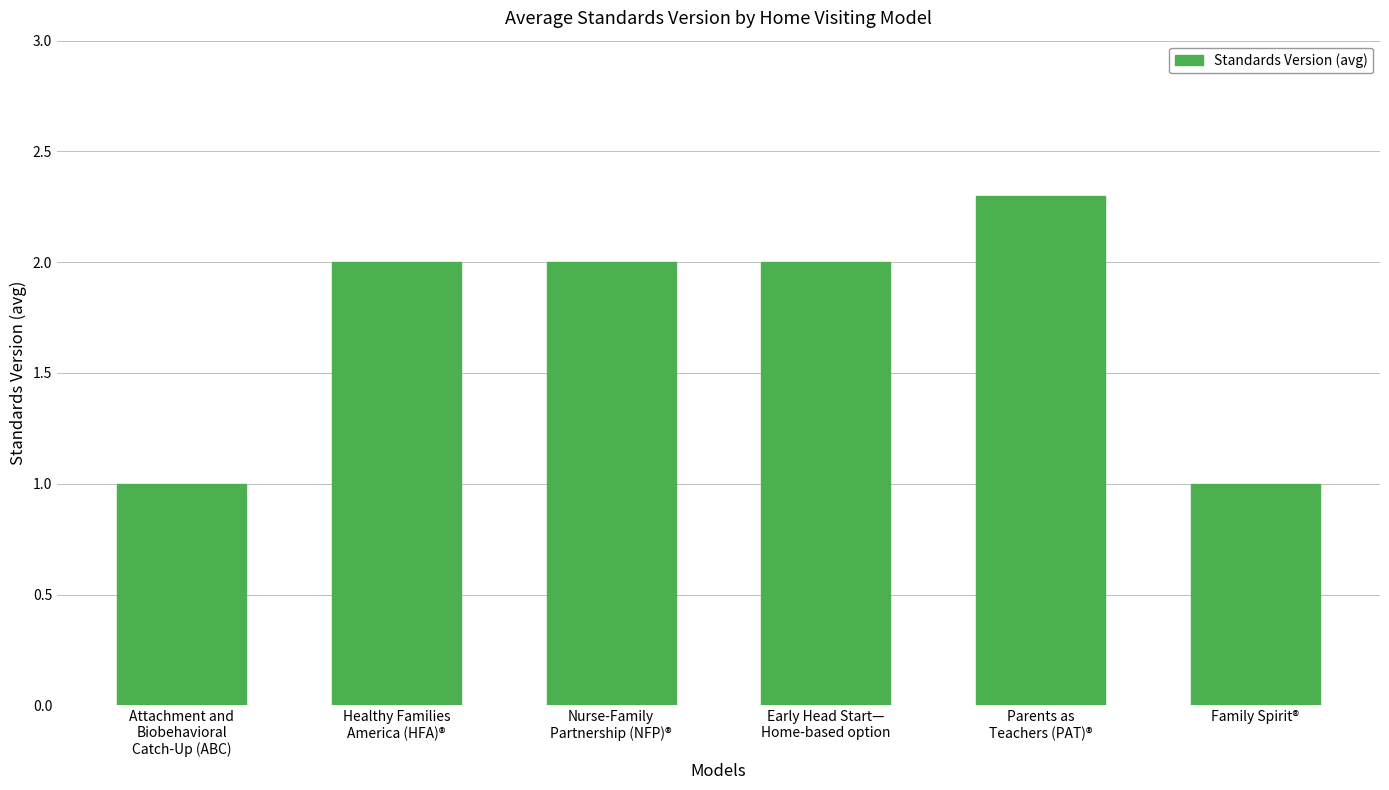

What position from the left is Attachment and
Biobehavioral
Catch-Up (ABC)?

1